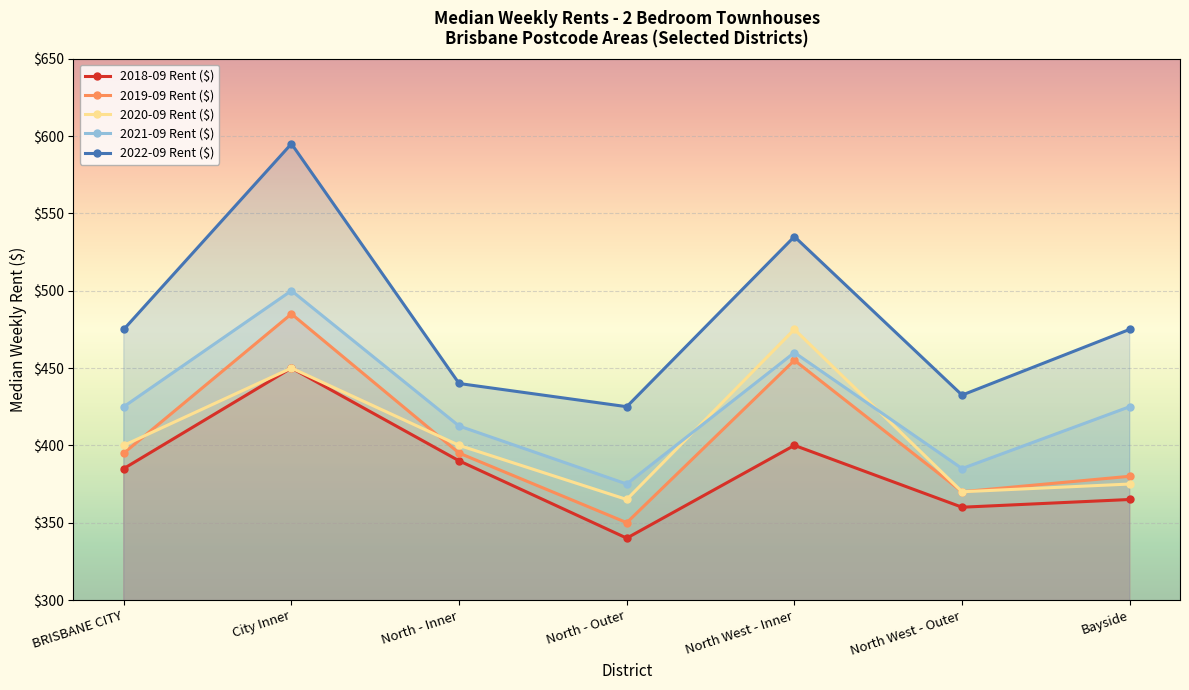

Does the chart display data point markers on the line(s)?

Yes